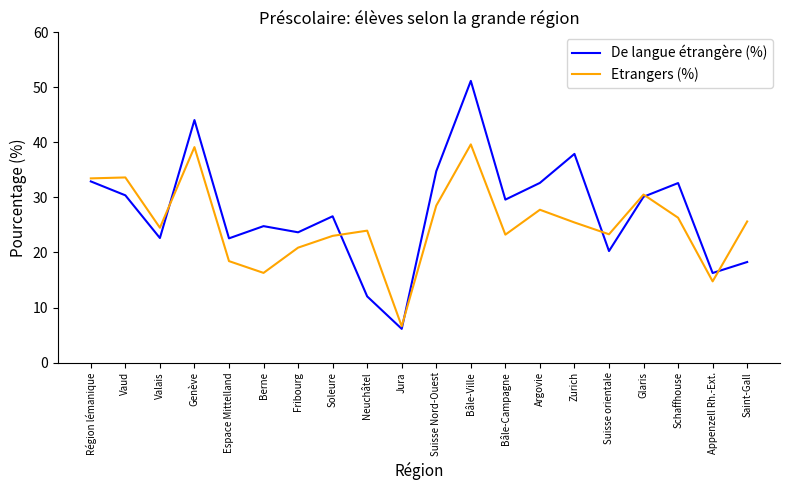

At which category does De langue étrangère (%) reach its first local valley?

Valais